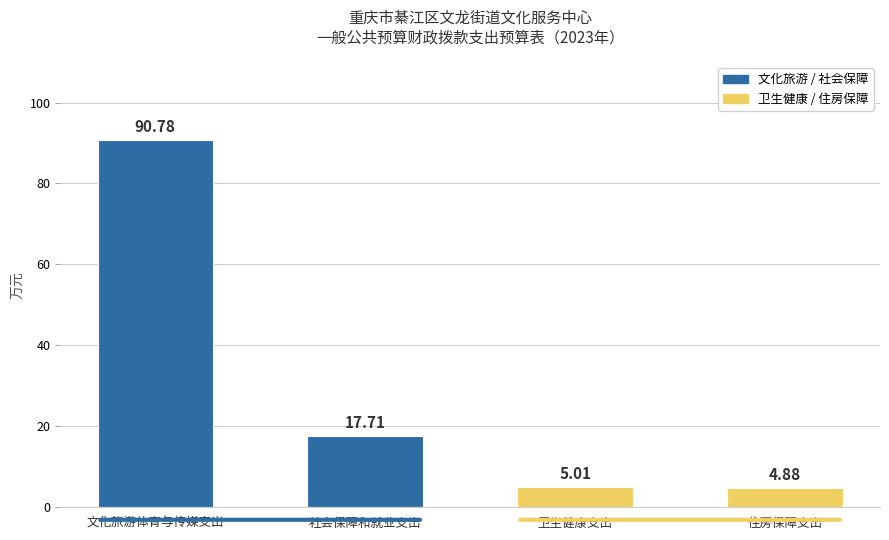

Reading left to right, extract all data points from this chart.

90.8	17.7	5.0	4.9